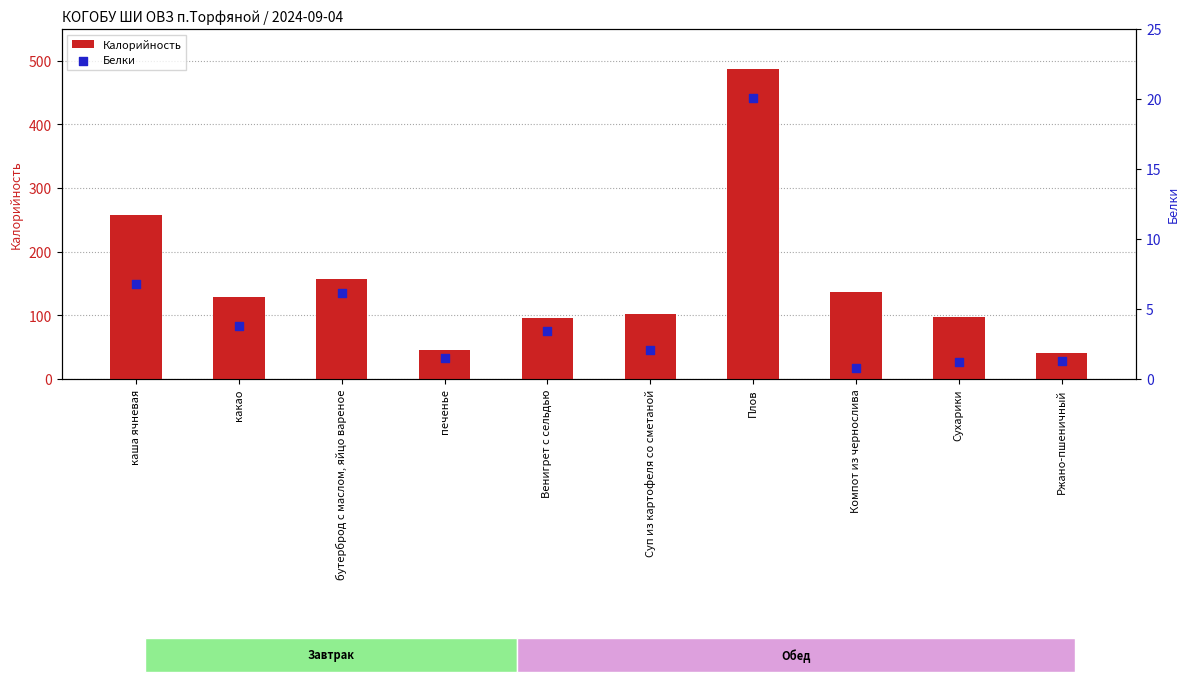

Is the value of Калорийность at Суп из картофеля со сметаной greater than the value of Белки at Ржано-пшеничный?

Yes